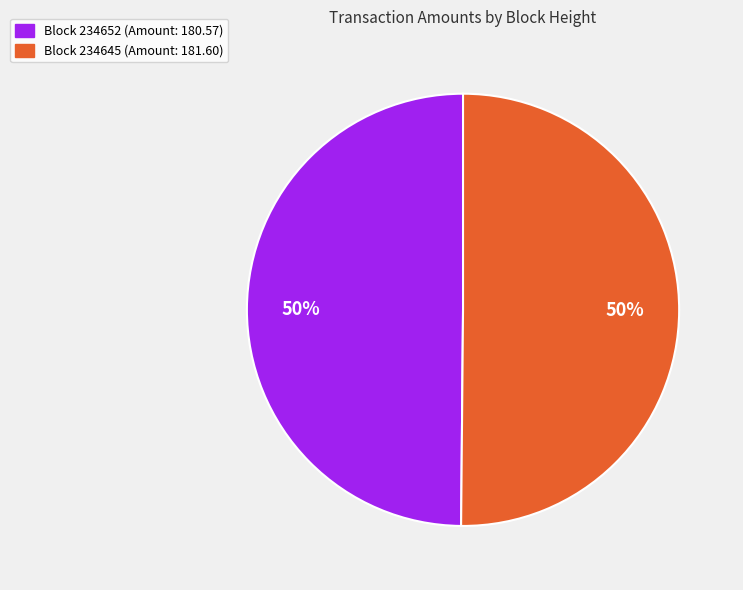

To the nearest percent, what is the average slice percentage?

50%